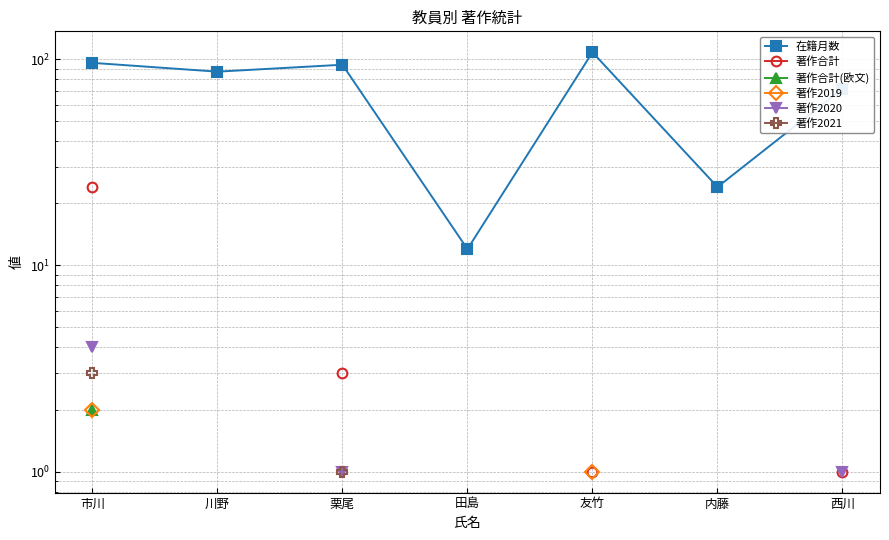

Does the chart have visible grid lines?

Yes